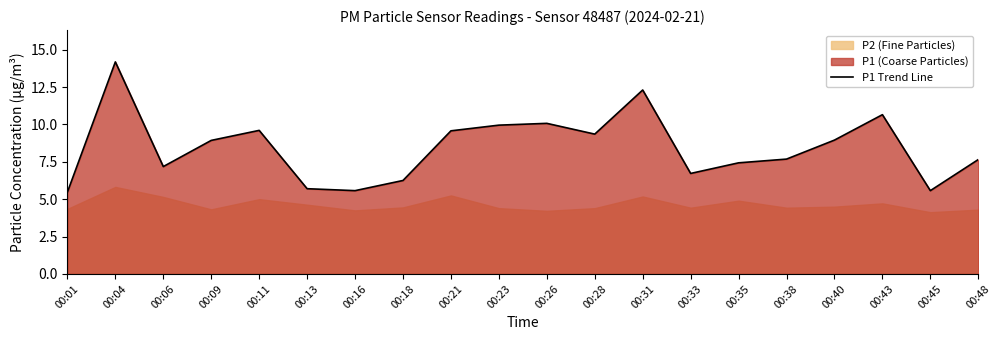

Which label corresponds to the smallest value in the chart?

00:01